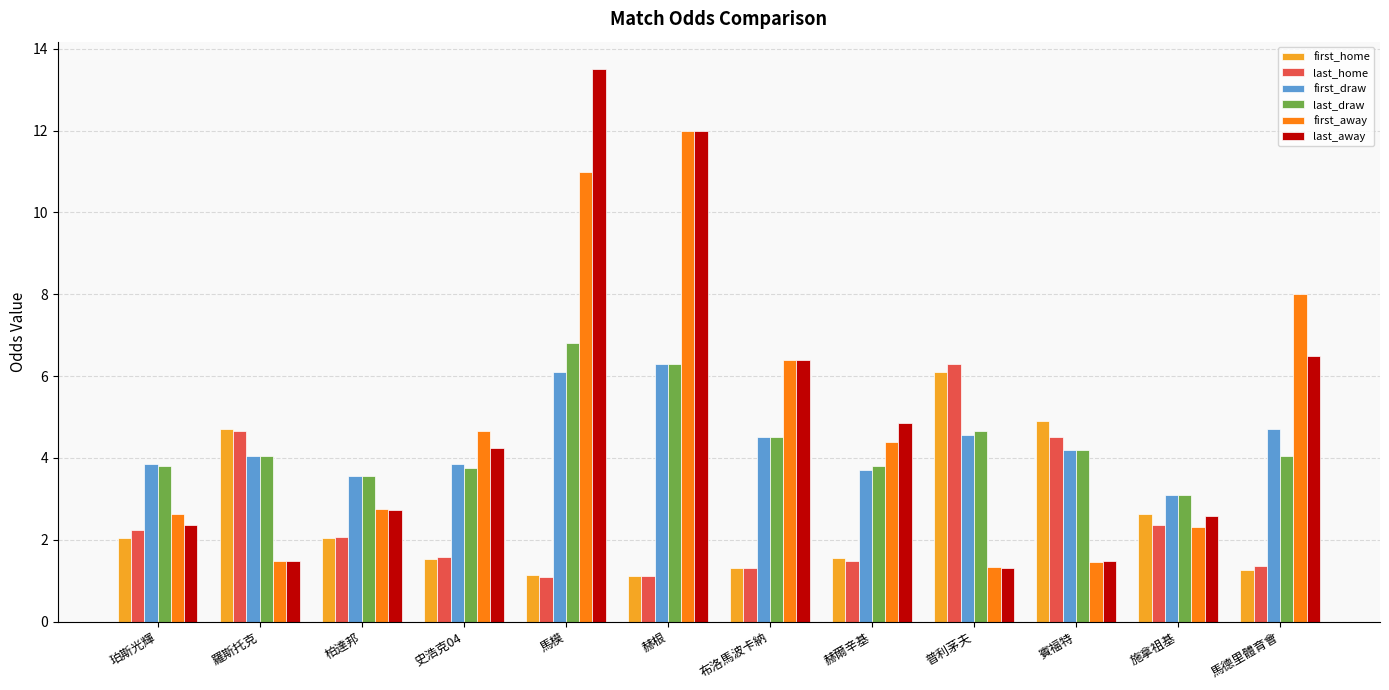

What is the difference between the highest and lowest values at 普利茅夫?

5.0